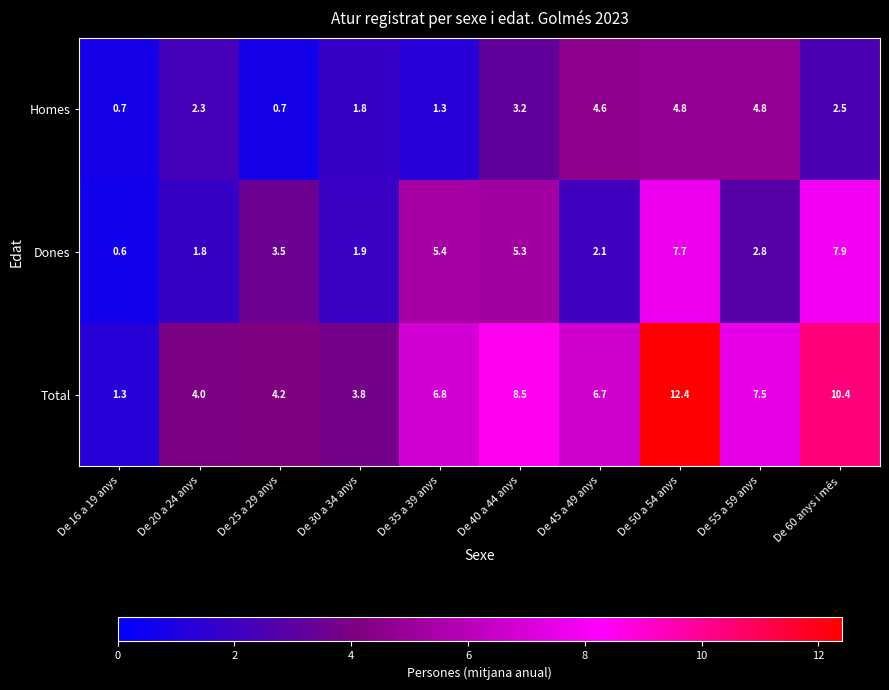

What is the spread (max minus min) of values at De 45 a 49 anys?

4.6